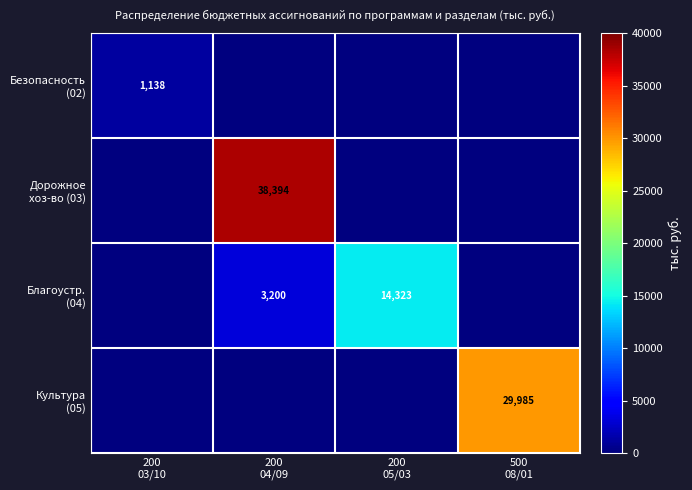

Is it true that Дорожное хоз-во (03) equals 0 at 200 05/03?

True